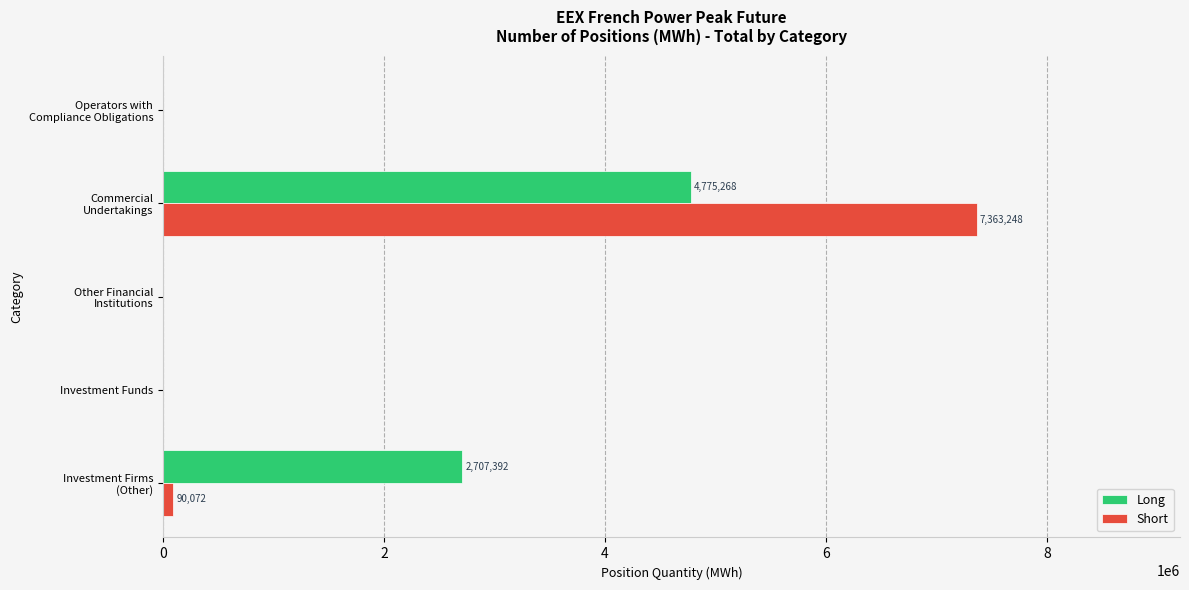

What is the maximum value for Long?

4775268